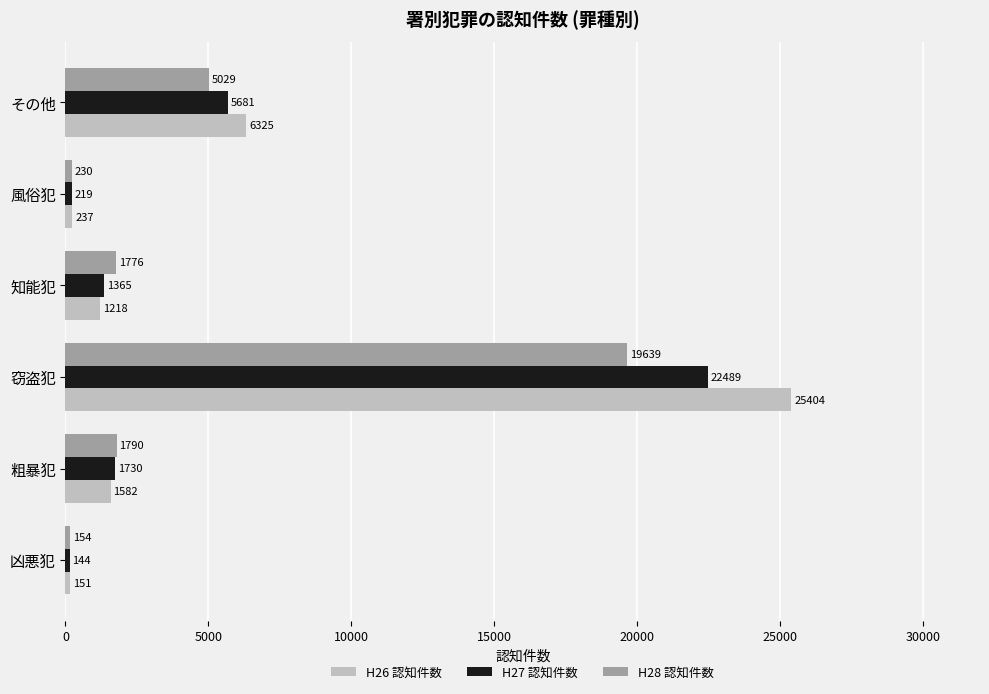

What is the maximum value shown in the chart?

25404